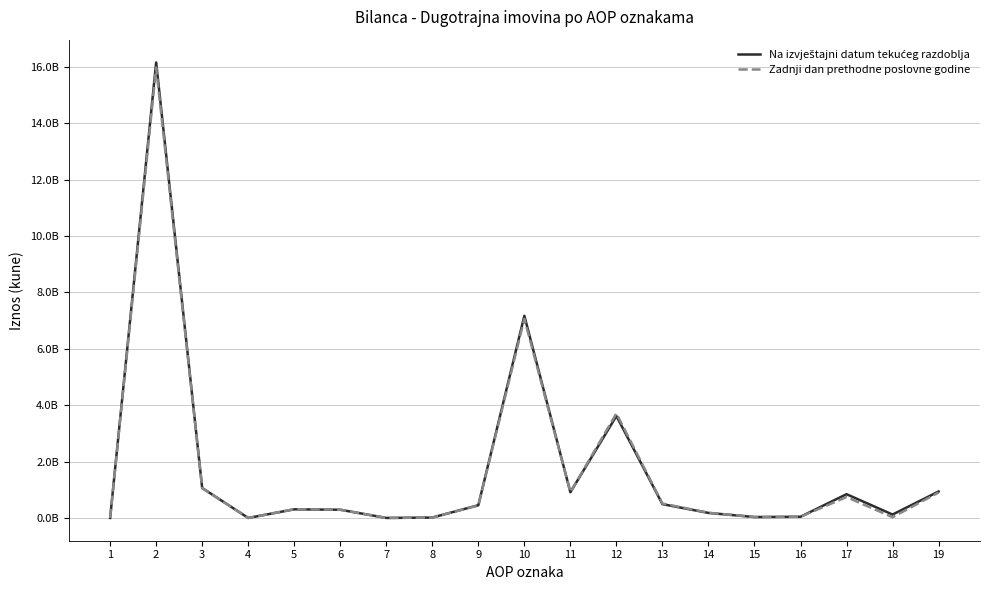

Is this an area chart (filled region under the line)?

No